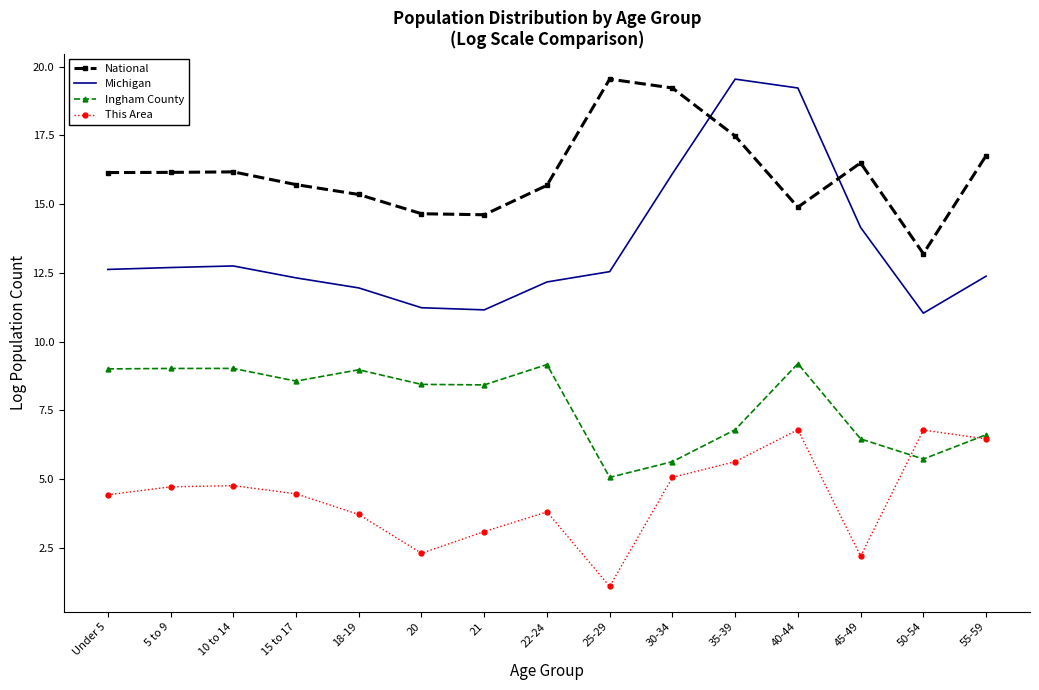

True or false: National has more than 1 interior local peaks.

True